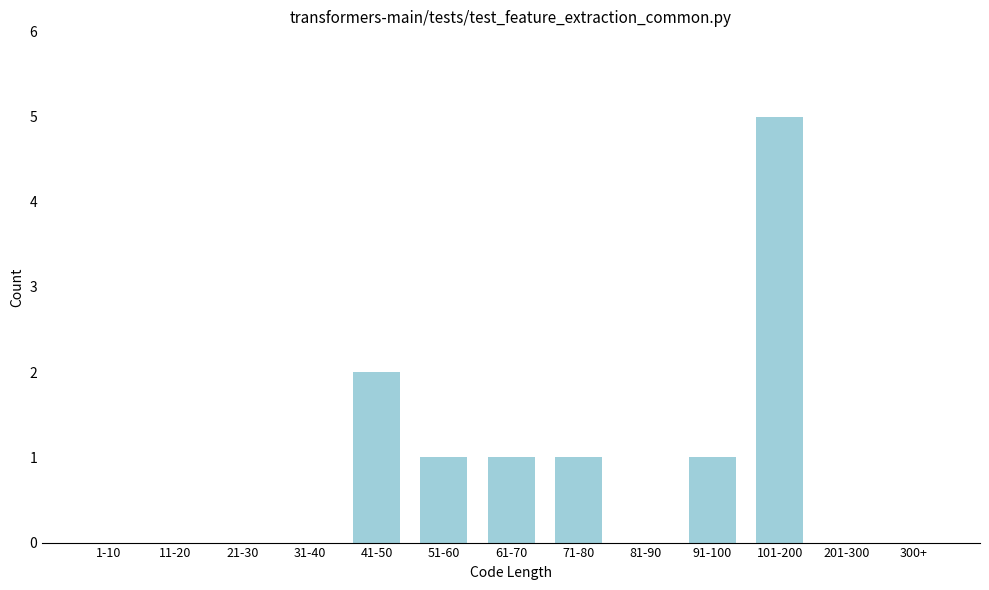

Reading right to left, list all the values displayed in this chart.

300+=0	201-300=0	101-200=5	91-100=1	81-90=0	71-80=1	61-70=1	51-60=1	41-50=2	31-40=0	21-30=0	11-20=0	1-10=0